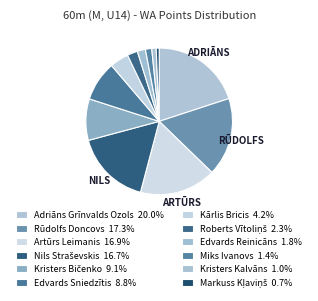

Count the number of slices in the pie.

12